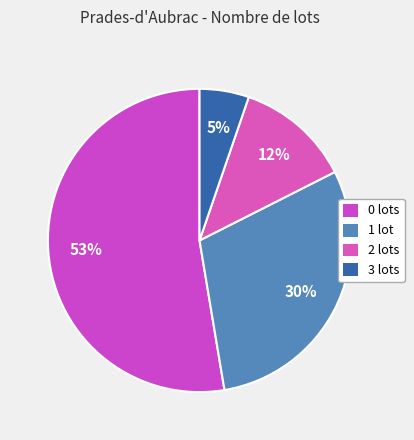

Which category has the smallest portion of the pie?

3 lots